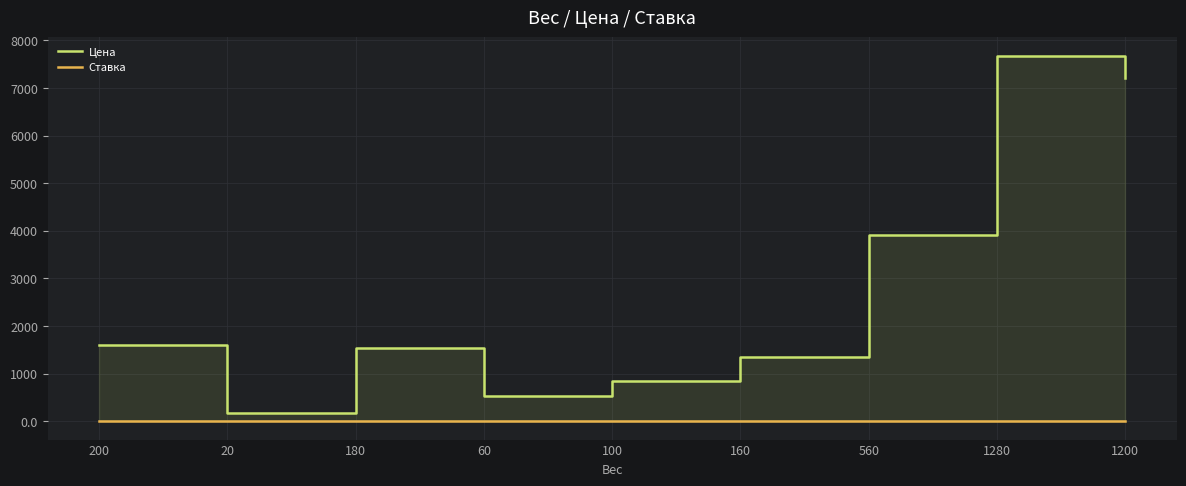

The value of Ставка at 200 is 12.9. True or false?

False